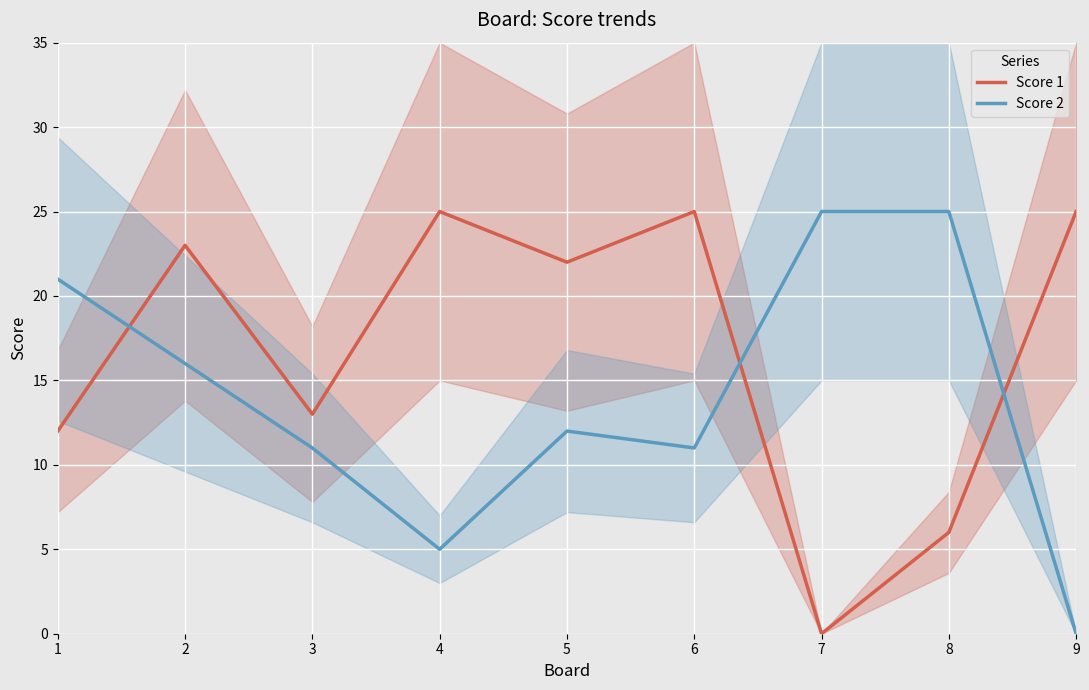

True or false: Score 1 has a value of 0 at 7.

True